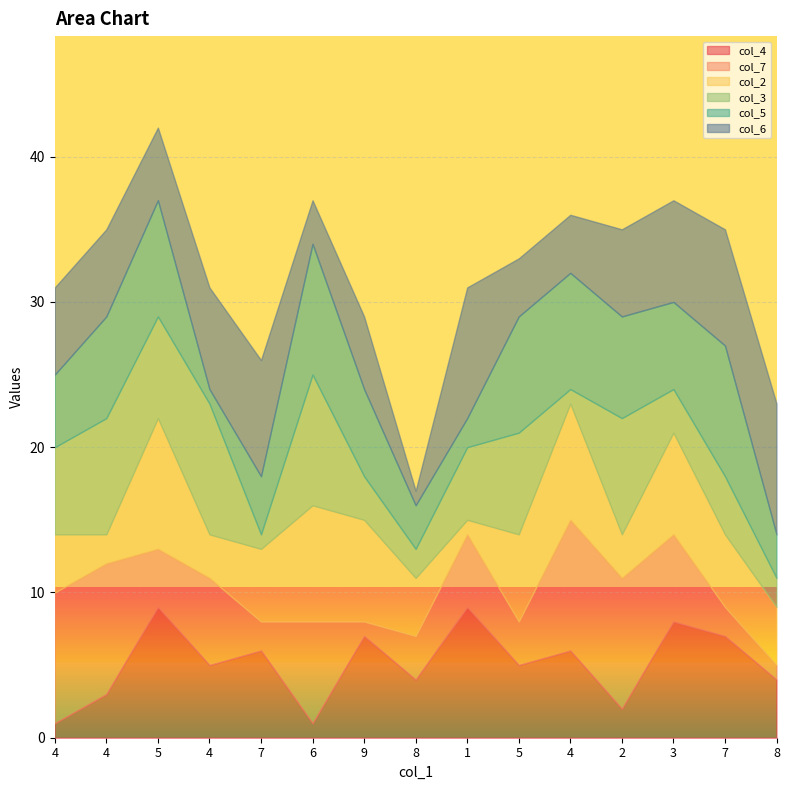

At which category is the sum across all series the highest?

5